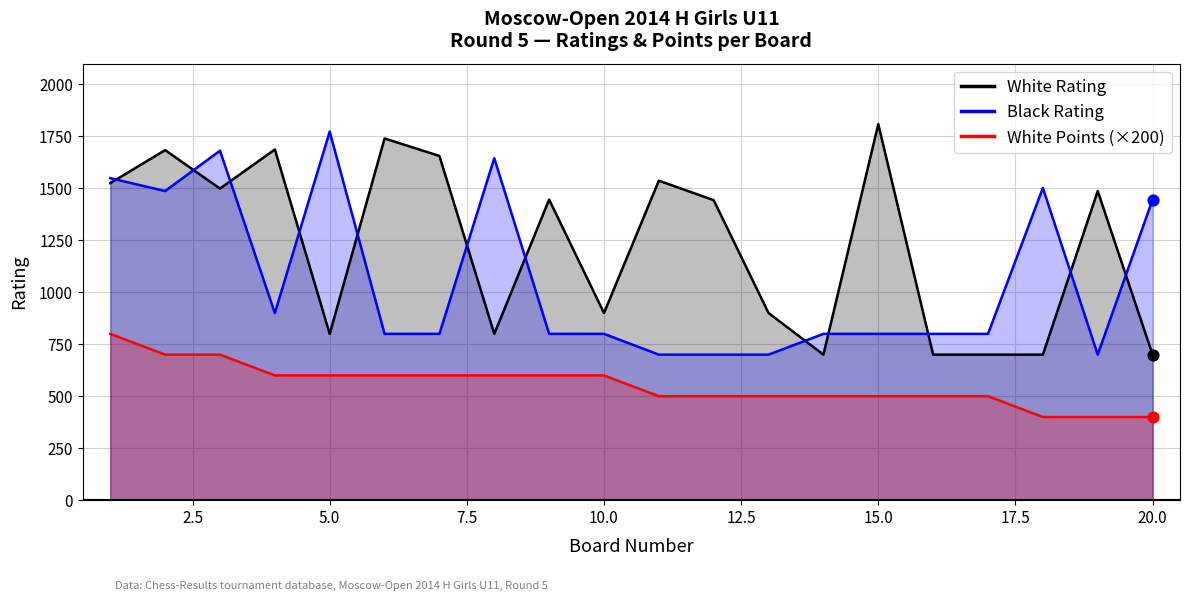

Which series has the largest total across all categories?

White Rating